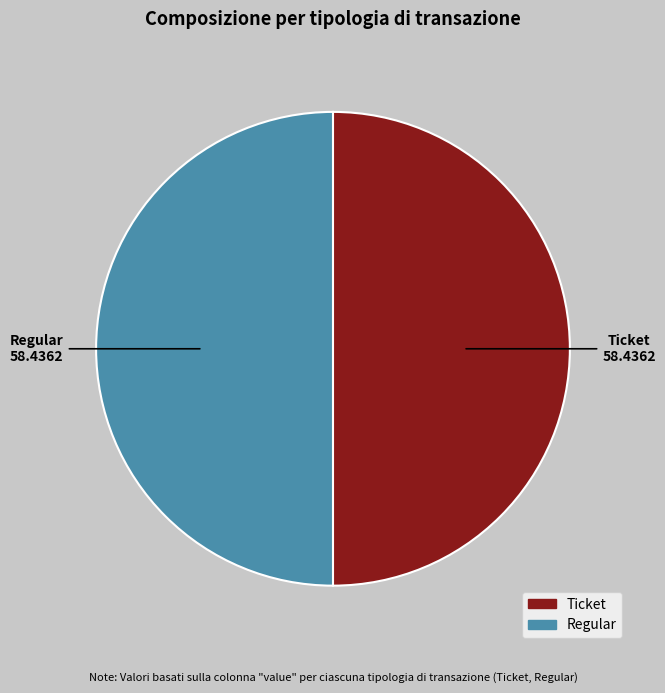

Is the sum of Ticket and Regular greater than half?

Yes